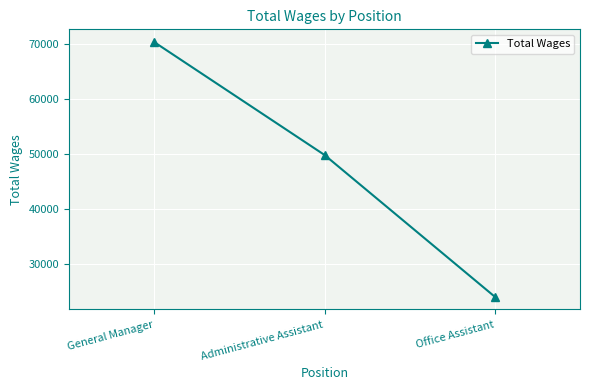

Does the chart display data point markers on the line(s)?

Yes